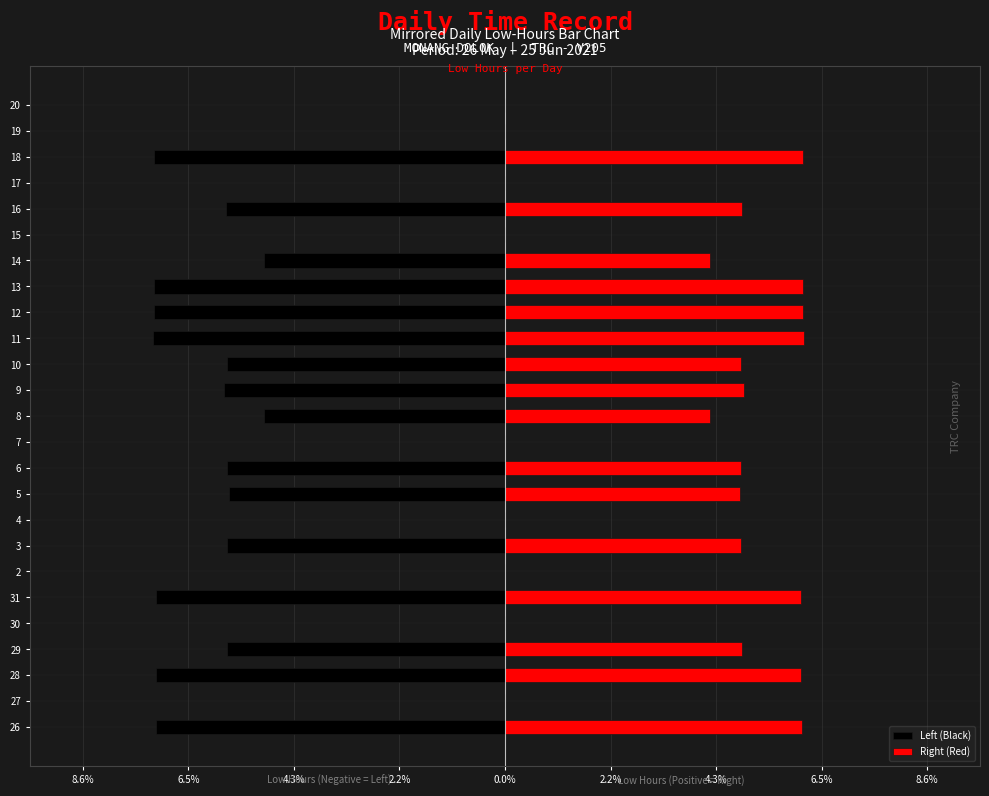

List the series in order of their overall mean, highest first.

Right (Red), Left (Black)